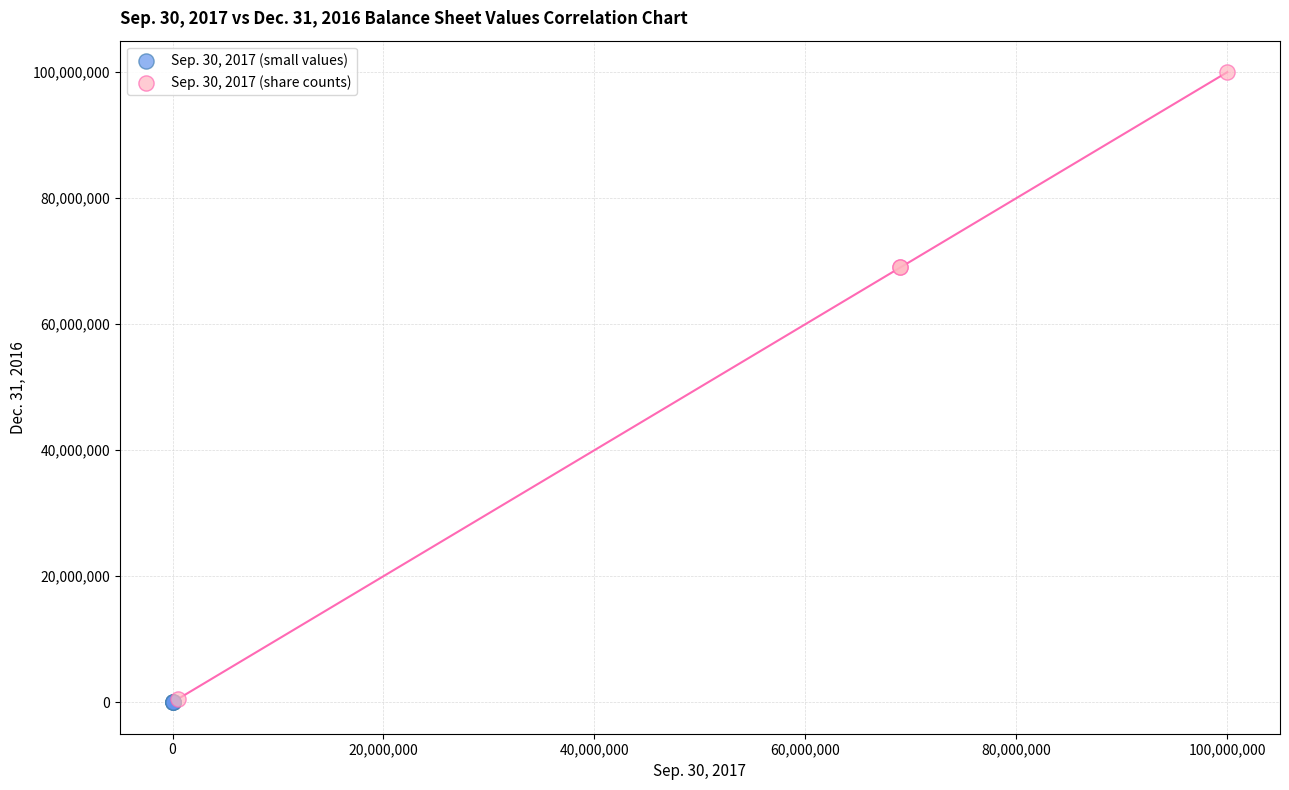

Which series contains the highest Y value?

Sep. 30, 2017 (share counts)